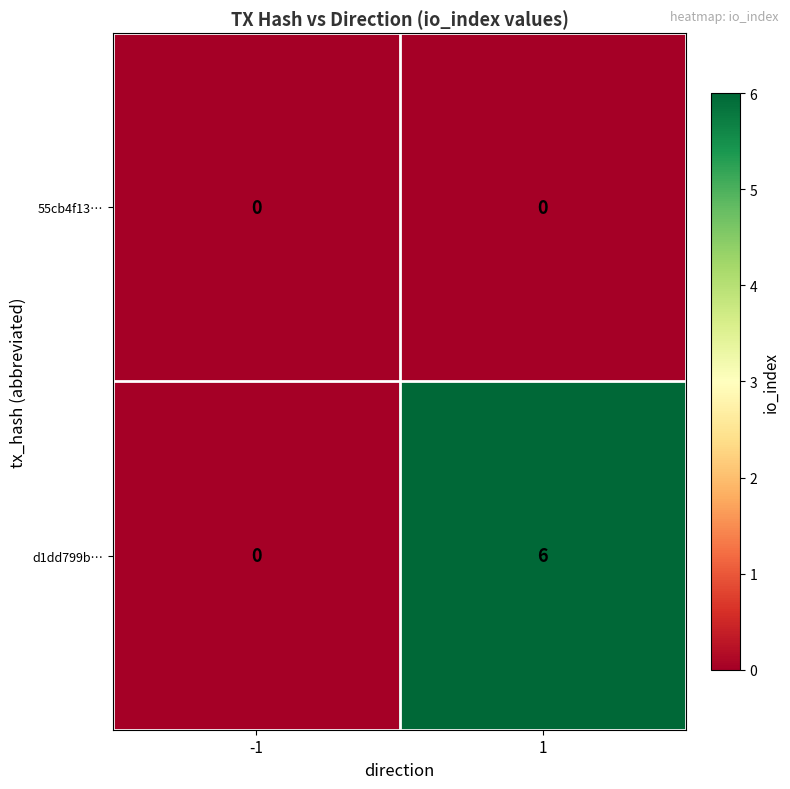

What is the sum of all d1dd799b… values?

6